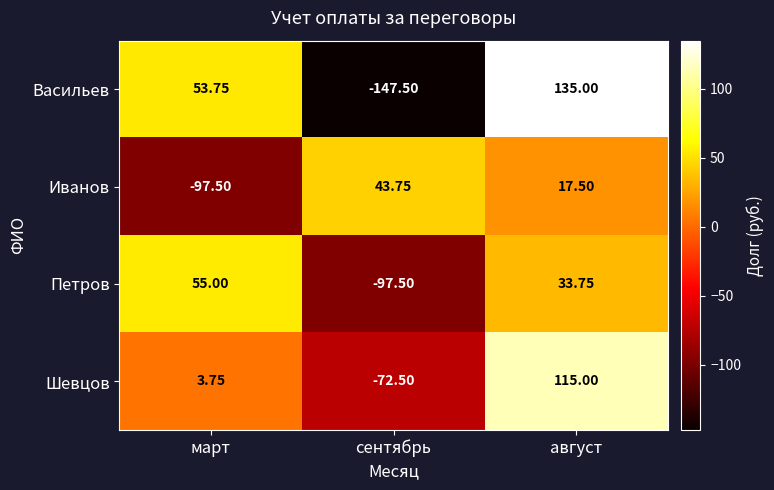

Which category has the lowest value in the Шевцов series?

сентябрь